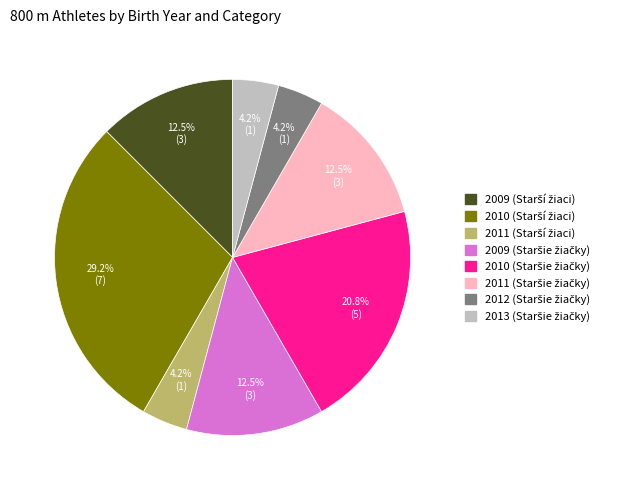

Is there a majority slice in this chart?

No